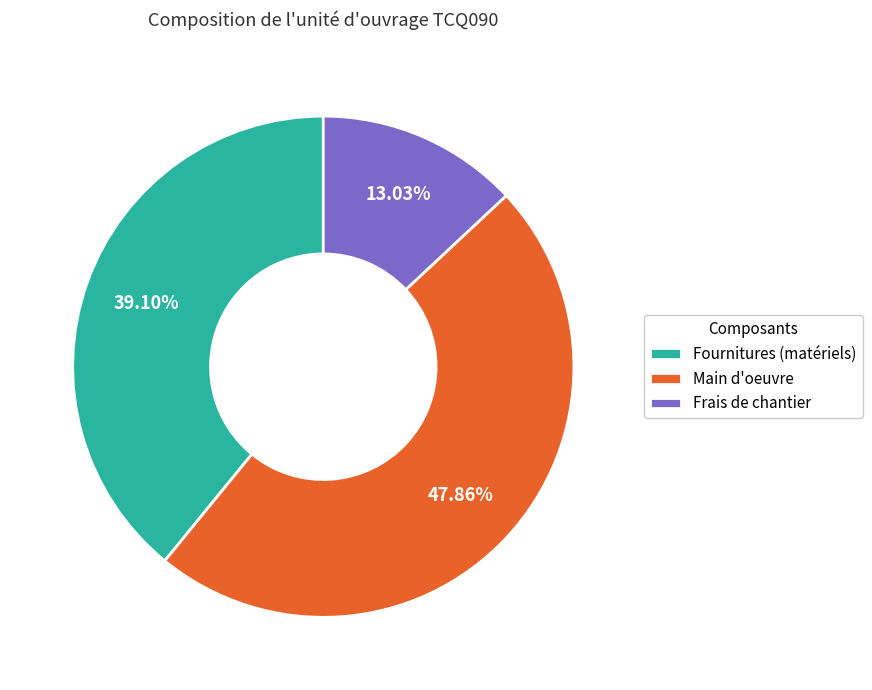

Which slice is the smallest?

Frais de chantier